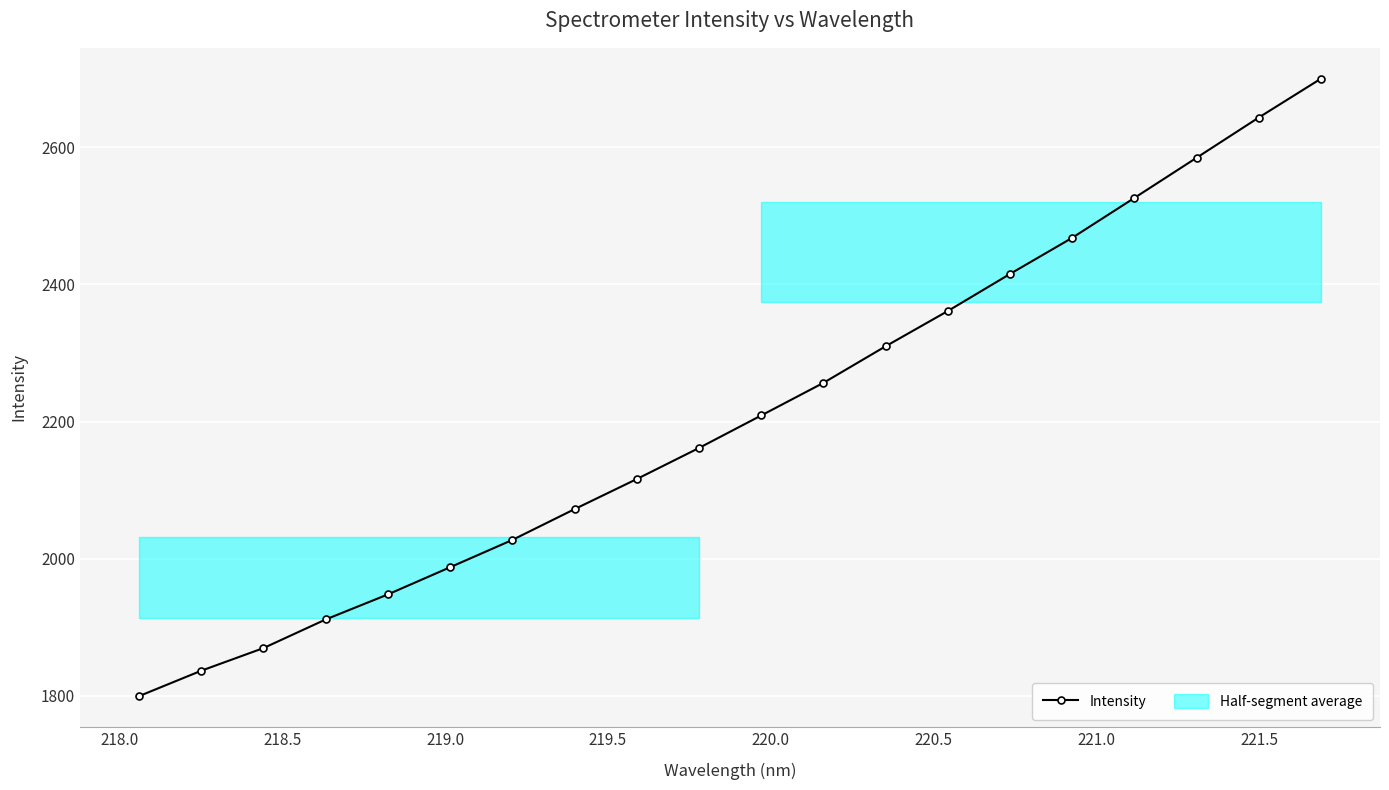

What is the value of the Intensity point at the 11th from the left?

2208.9